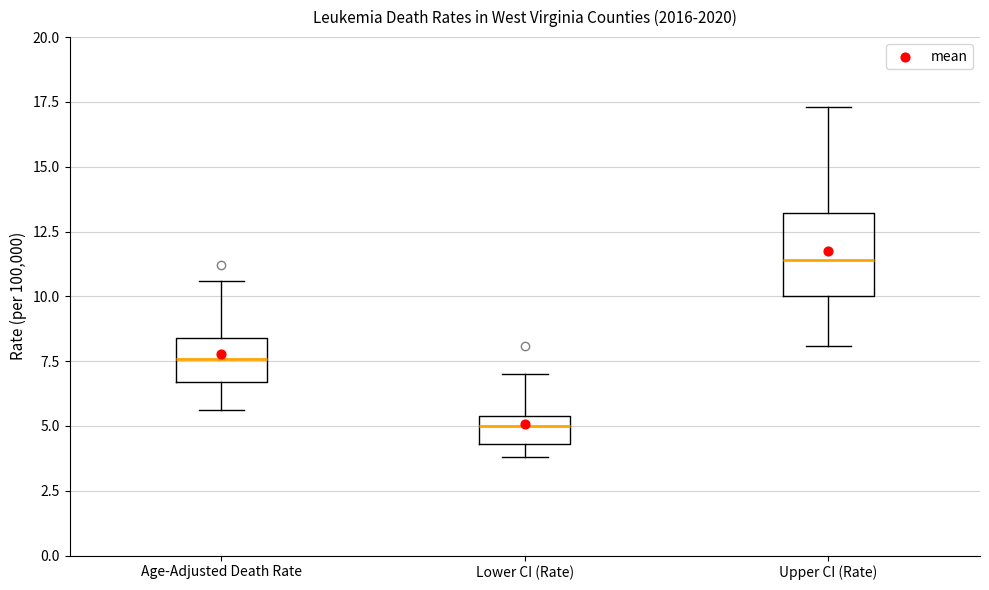

Reading left to right, read every box against the y-axis: the position of its median line, the range the box covers, and the ends of its whiskers. The values are not printed on the chart, so give them approximately, as read against the axis.

Age-Adjusted Death Rate: median 7.5, box 6.5 to 8.5, whiskers 5.5 to 10.5
Lower CI (Rate): median 5.0, box 4.5 to 5.5, whiskers 4.0 to 7.0
Upper CI (Rate): median 11.5, box 10.0 to 13.0, whiskers 8.0 to 17.5